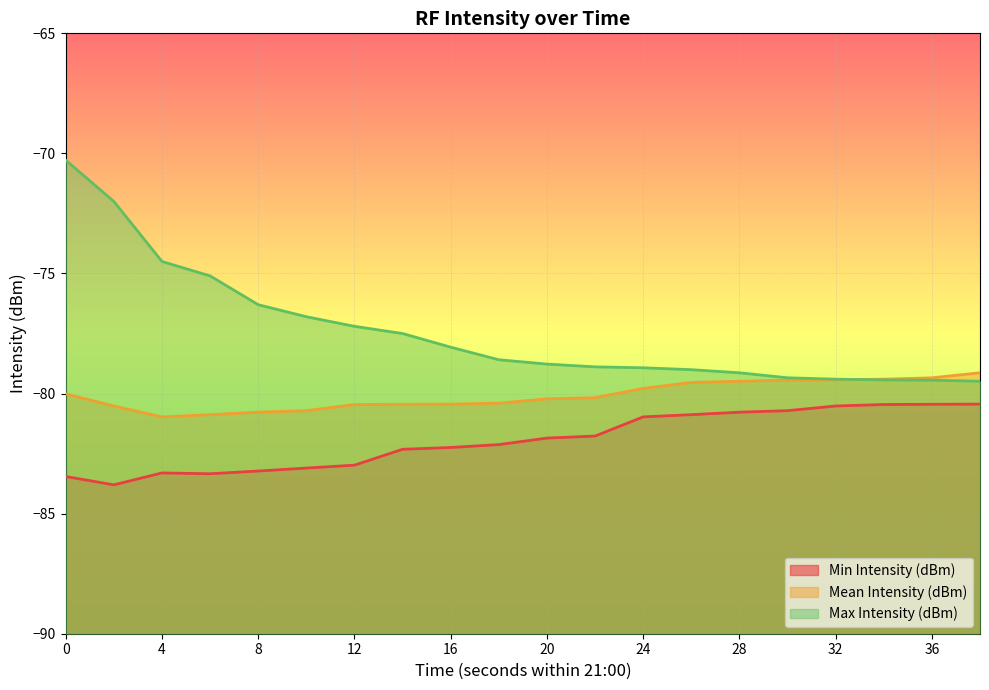

The Min Intensity (dBm) series shows -83.0 at 12. True or false?

True